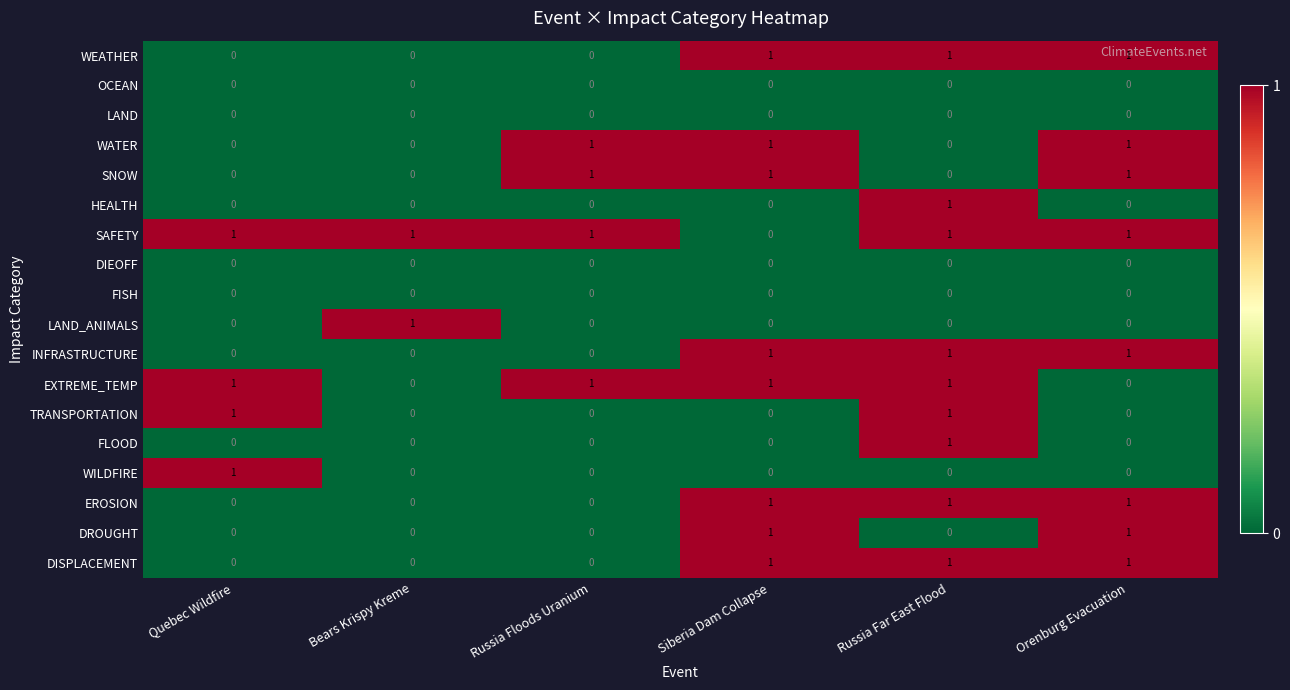

True or false: SAFETY has a value of 1 at Orenburg Evacuation.

True